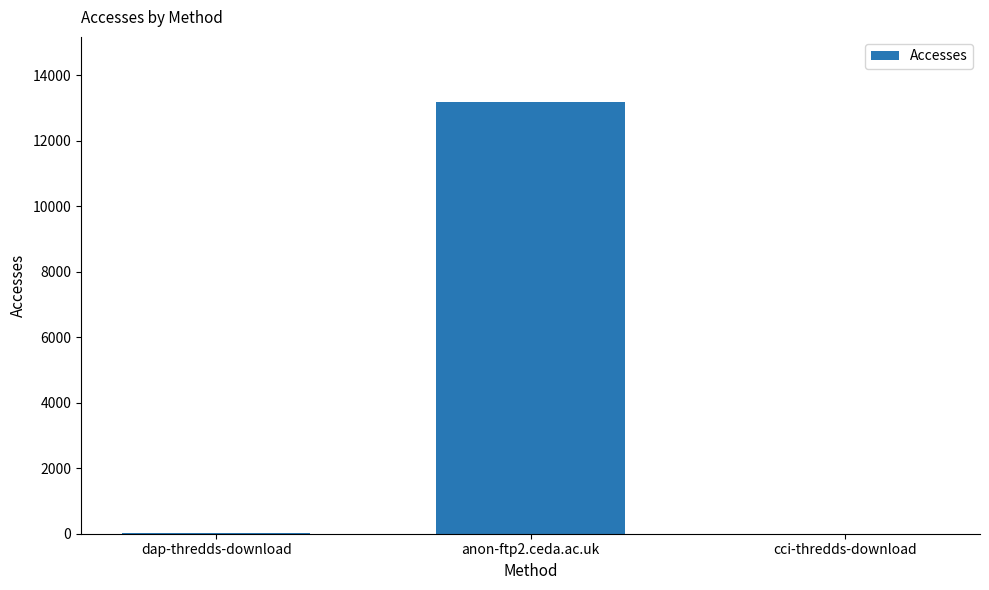

Which label corresponds to the largest value in the chart?

anon-ftp2.ceda.ac.uk